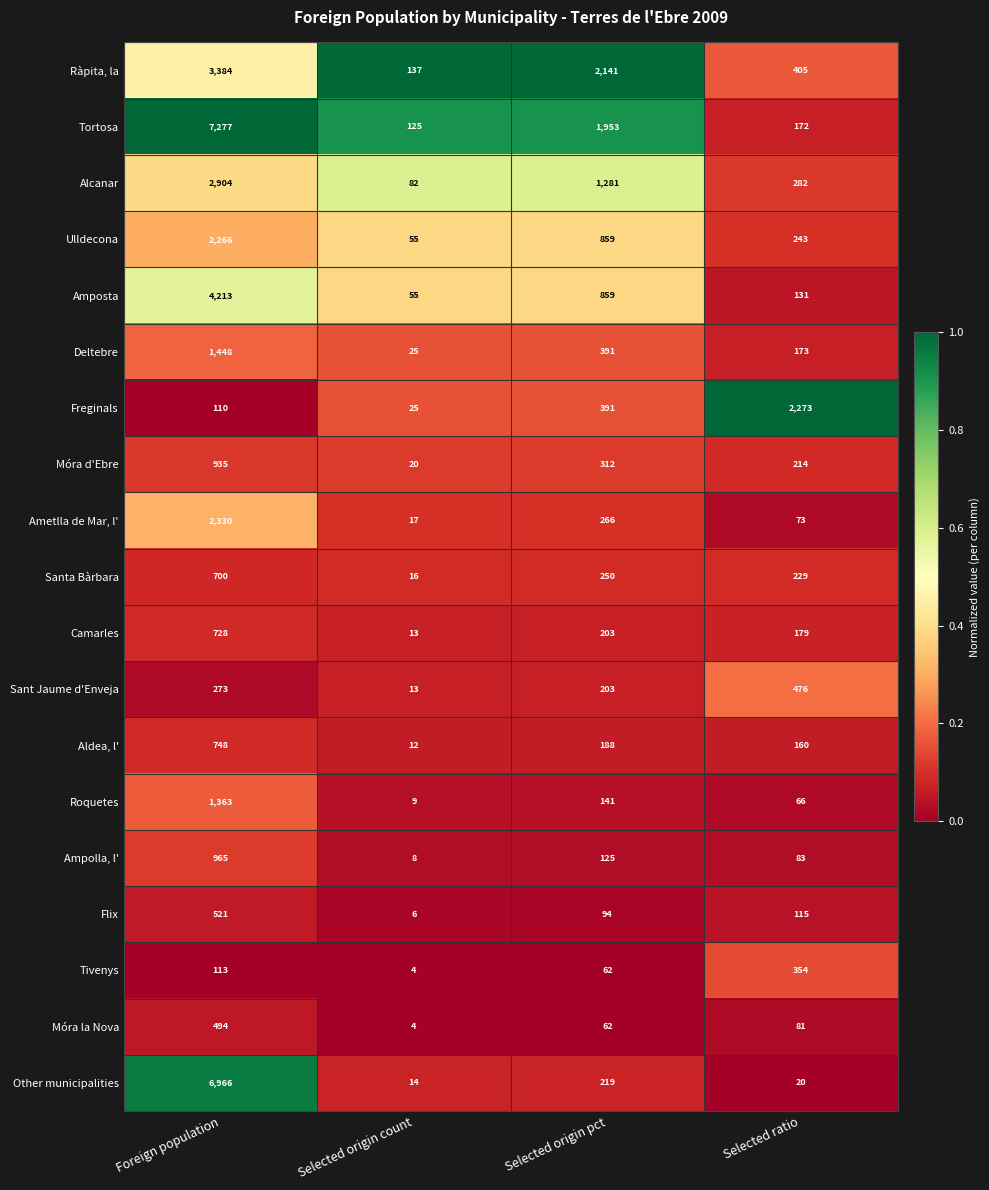

True or false: Tivenys has a value of 354 at Selected ratio.

True